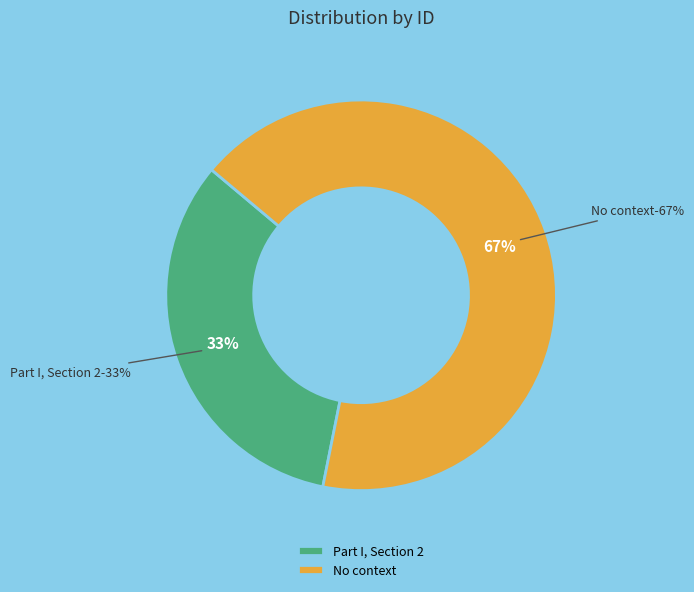

Which category accounts for the majority?

No context (id: 21598)